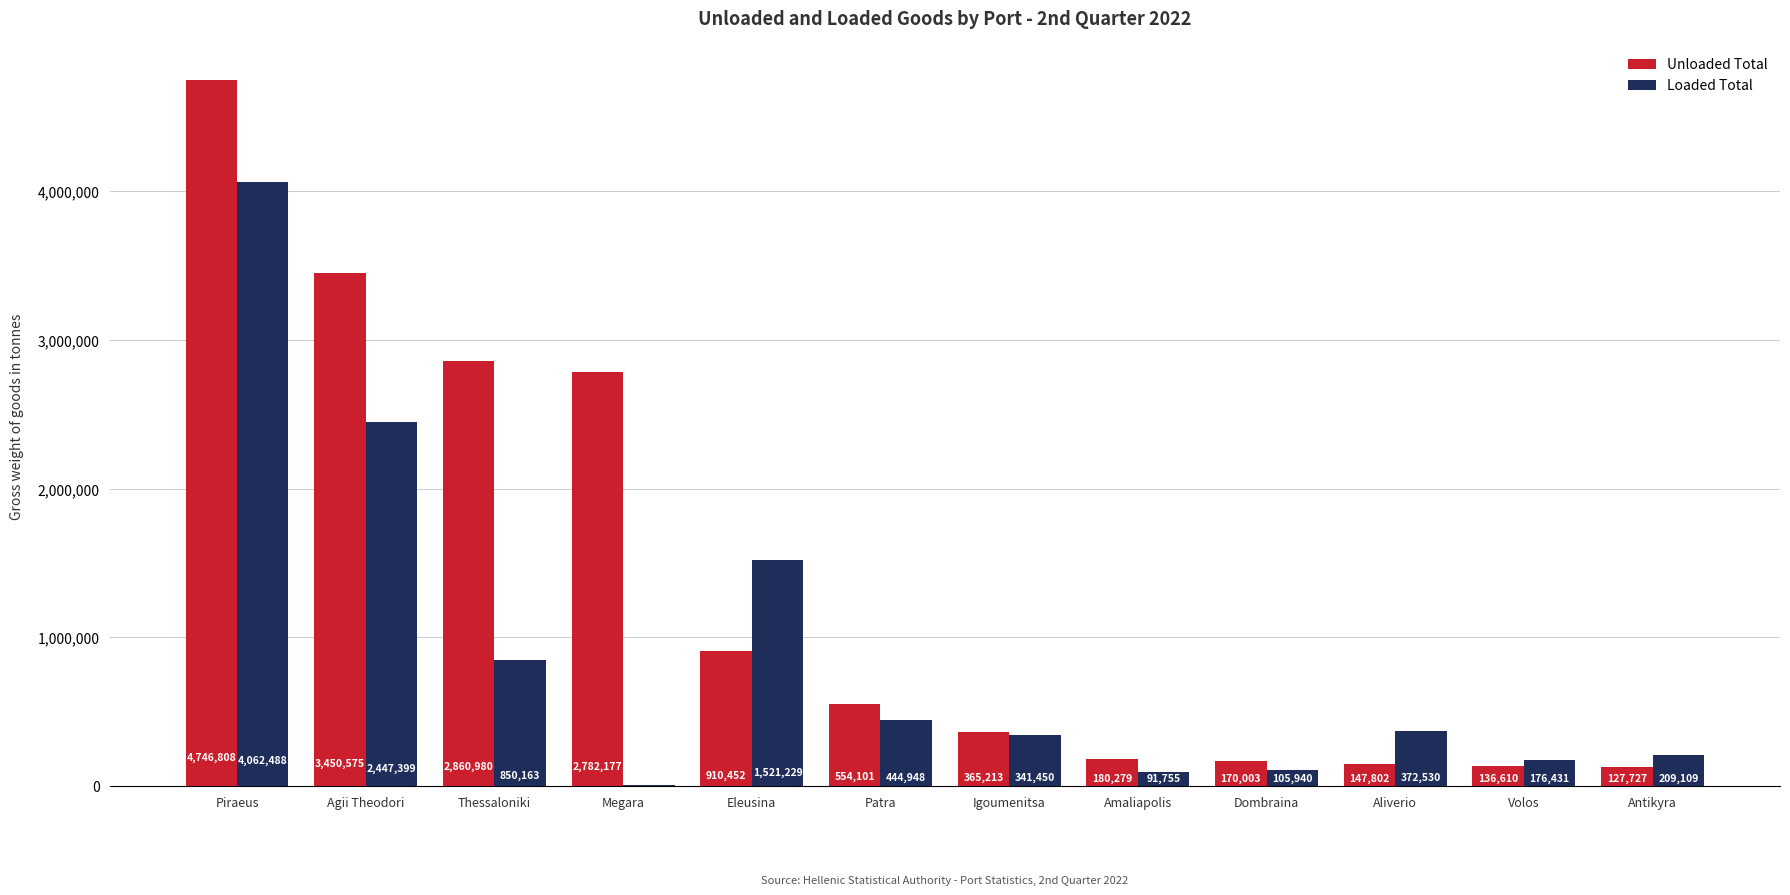

The value of Loaded Total at Patra is 444948. True or false?

True